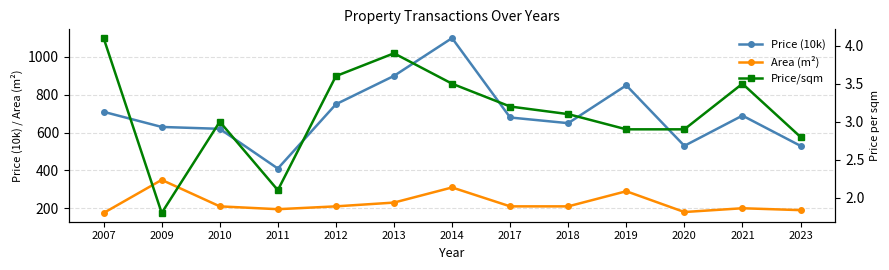

How many interior local peaks does the Area (m²) series have?

4